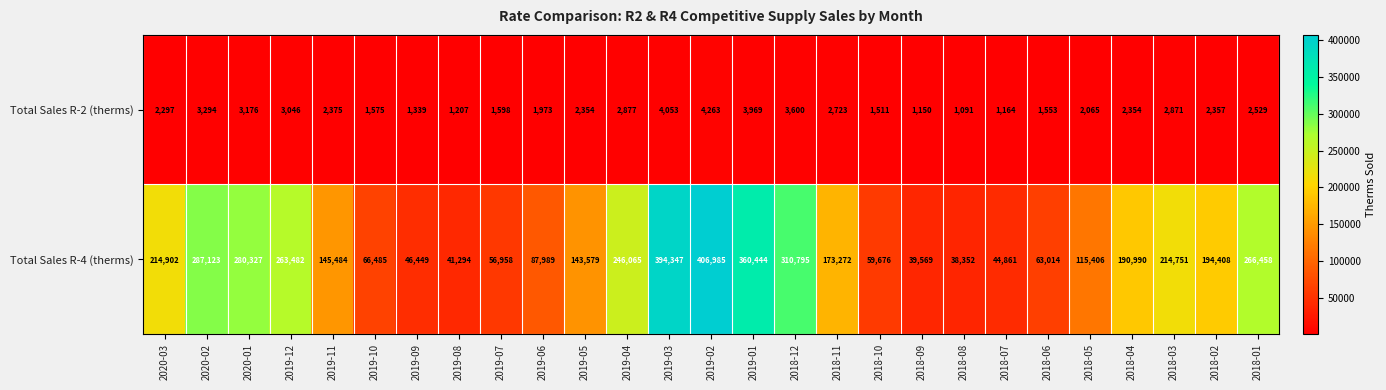

At which label does Total Sales R-4 (therms) first exceed 173272?

2020-03